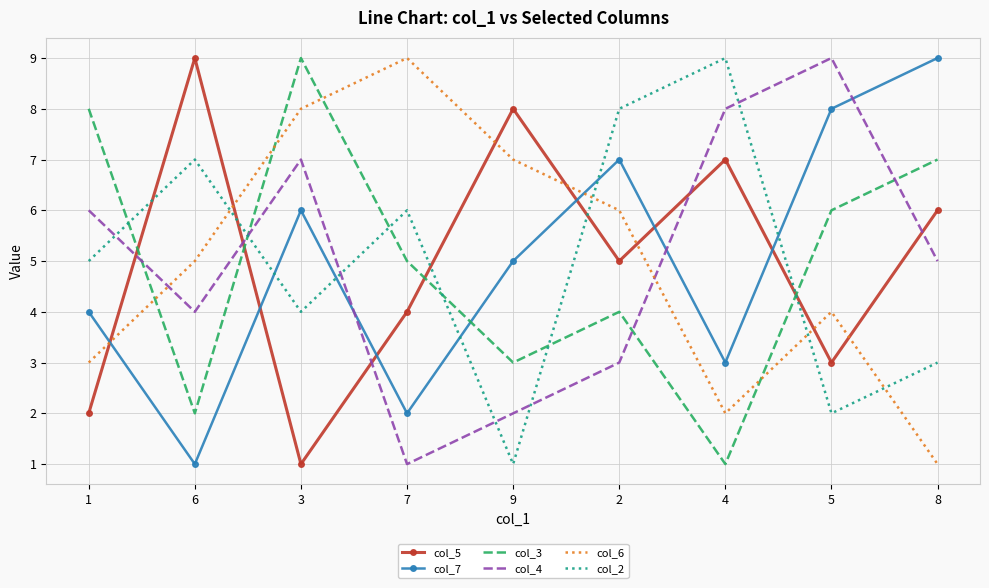

Where is the first local maximum for col_6?

7